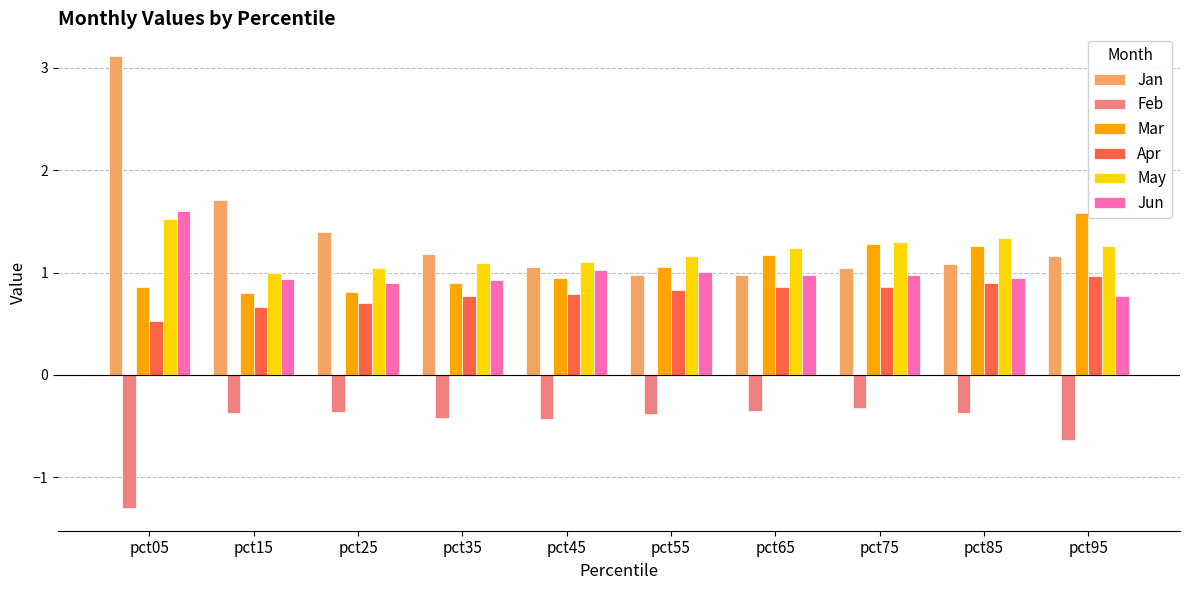

What is the difference between the highest and lowest values at pct35?

1.6